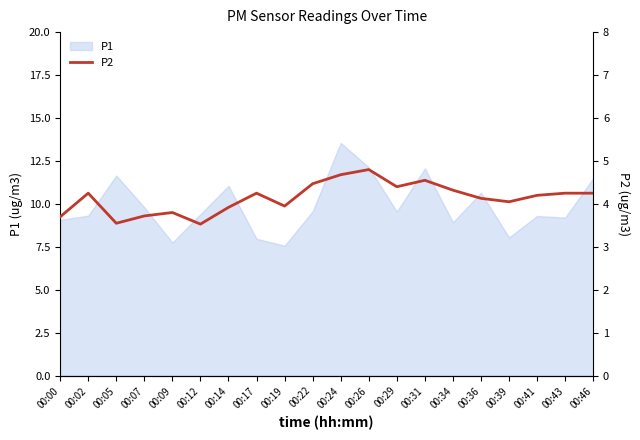

Which category has the highest value in the P1 series?

00:24